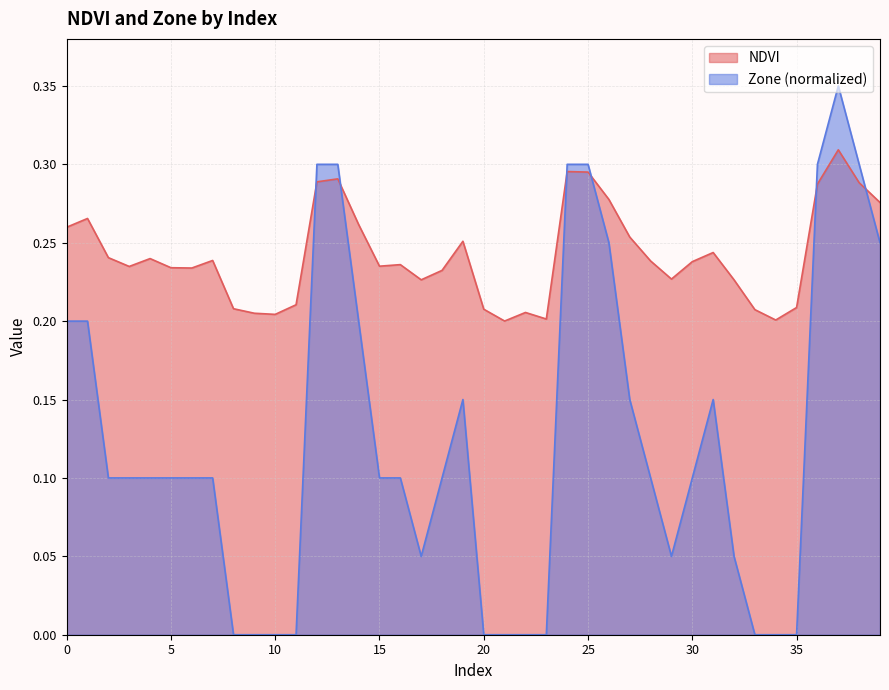

Which has a higher value, 24 or 12?

24